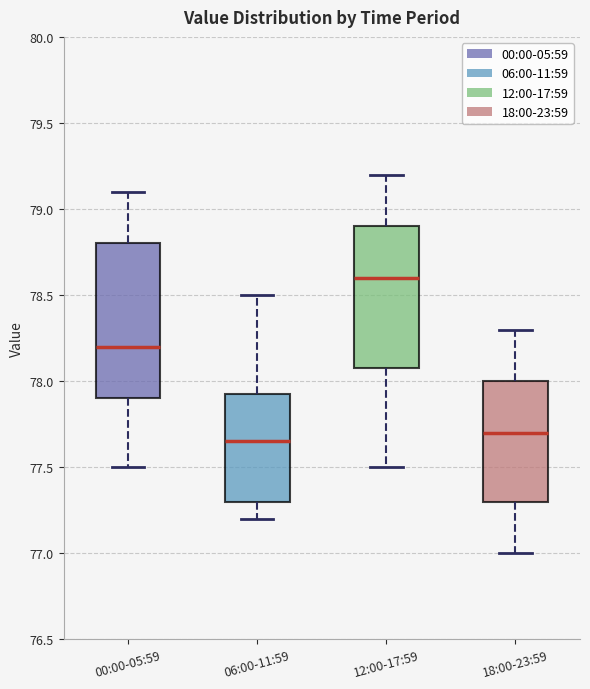

Which box has the highest median line?

12:00-17:59